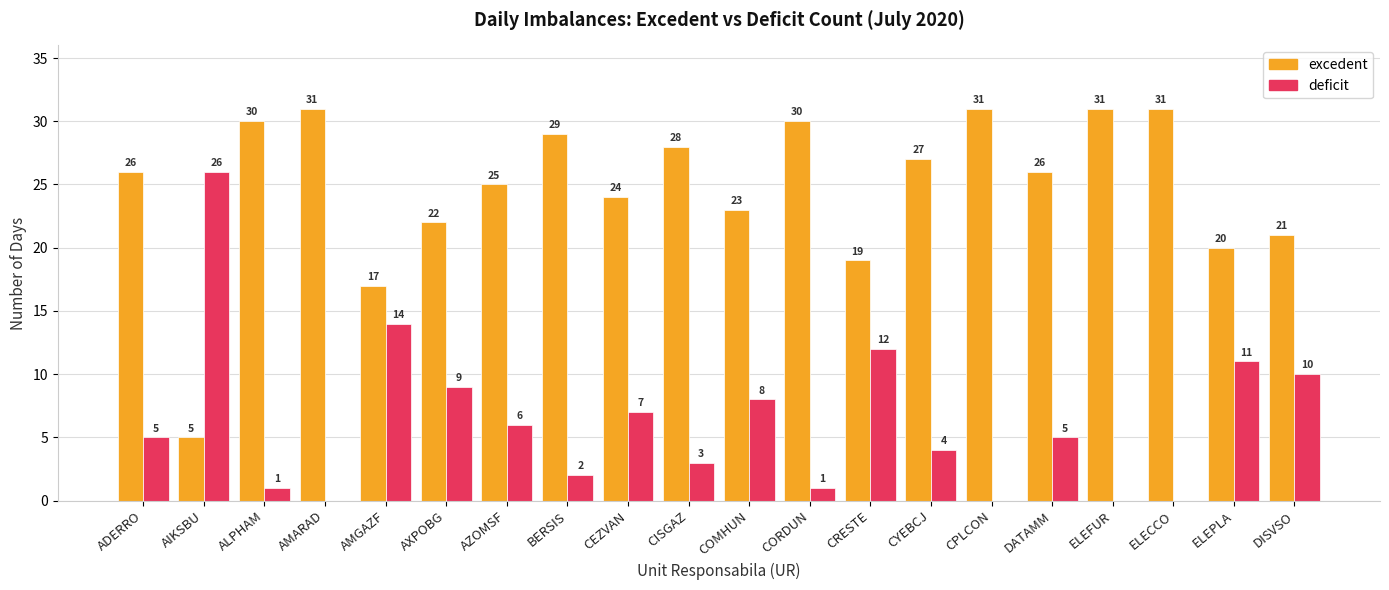

What is the greatest value displayed?

31